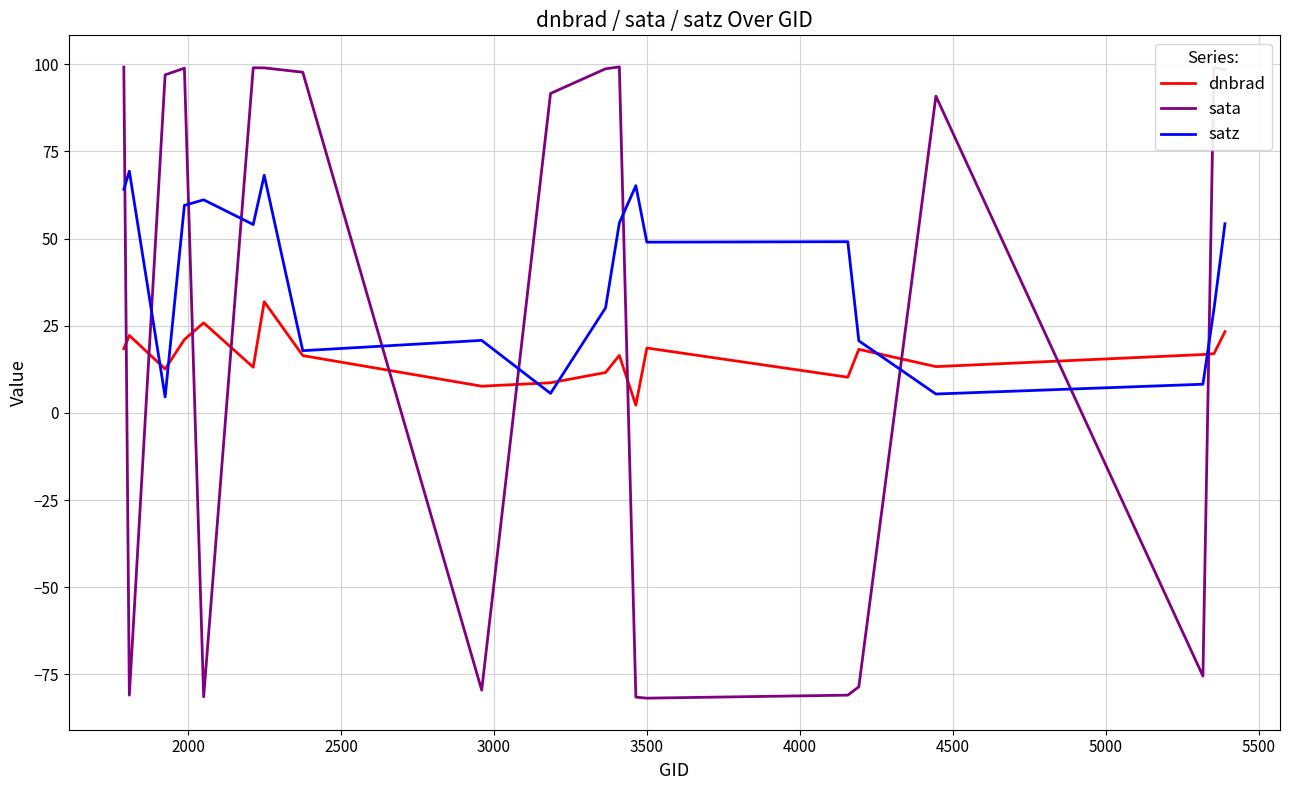

Is this an area chart (filled region under the line)?

No